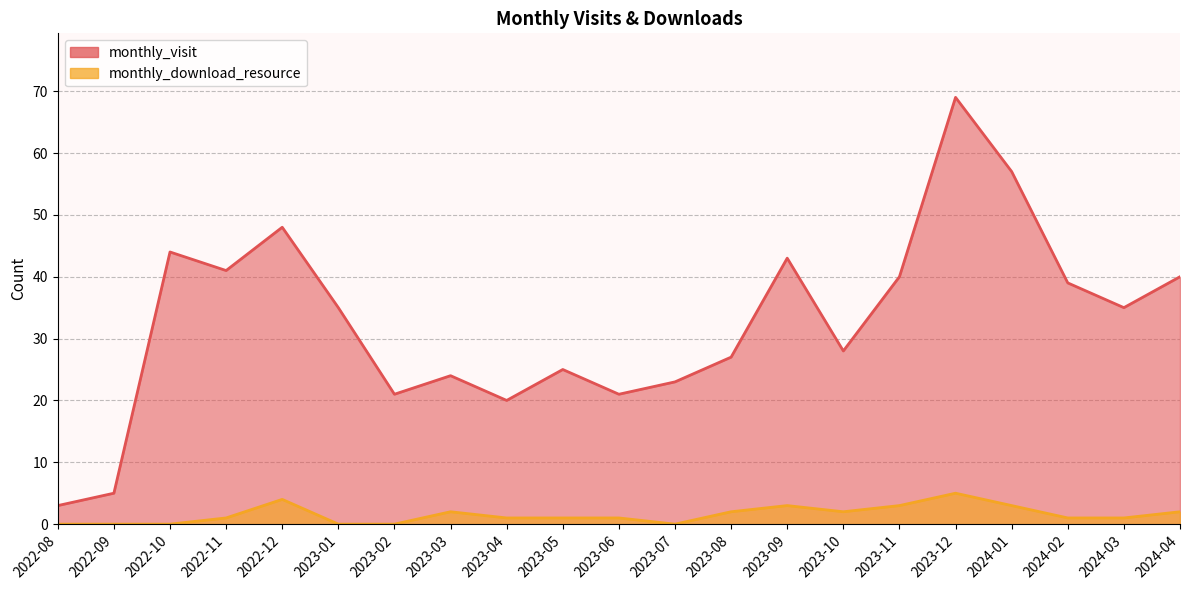

What is the difference between the second highest and second lowest values in the monthly_visit series?

52